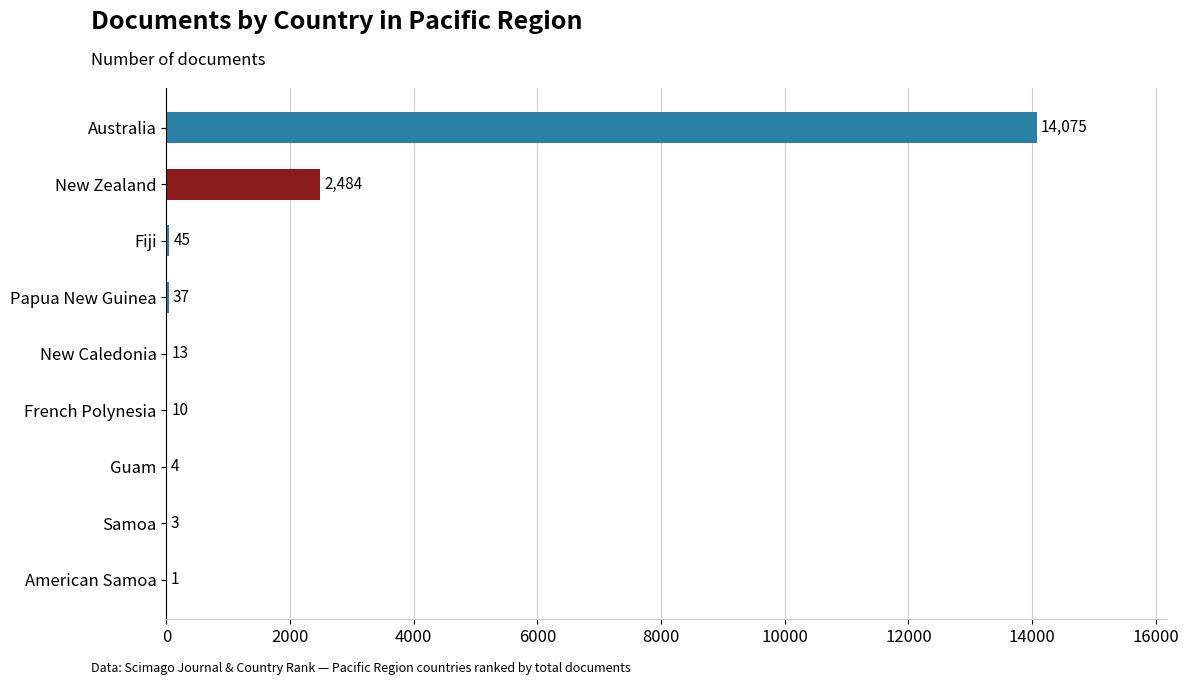

The value at Australia is 14075. True or false?

True